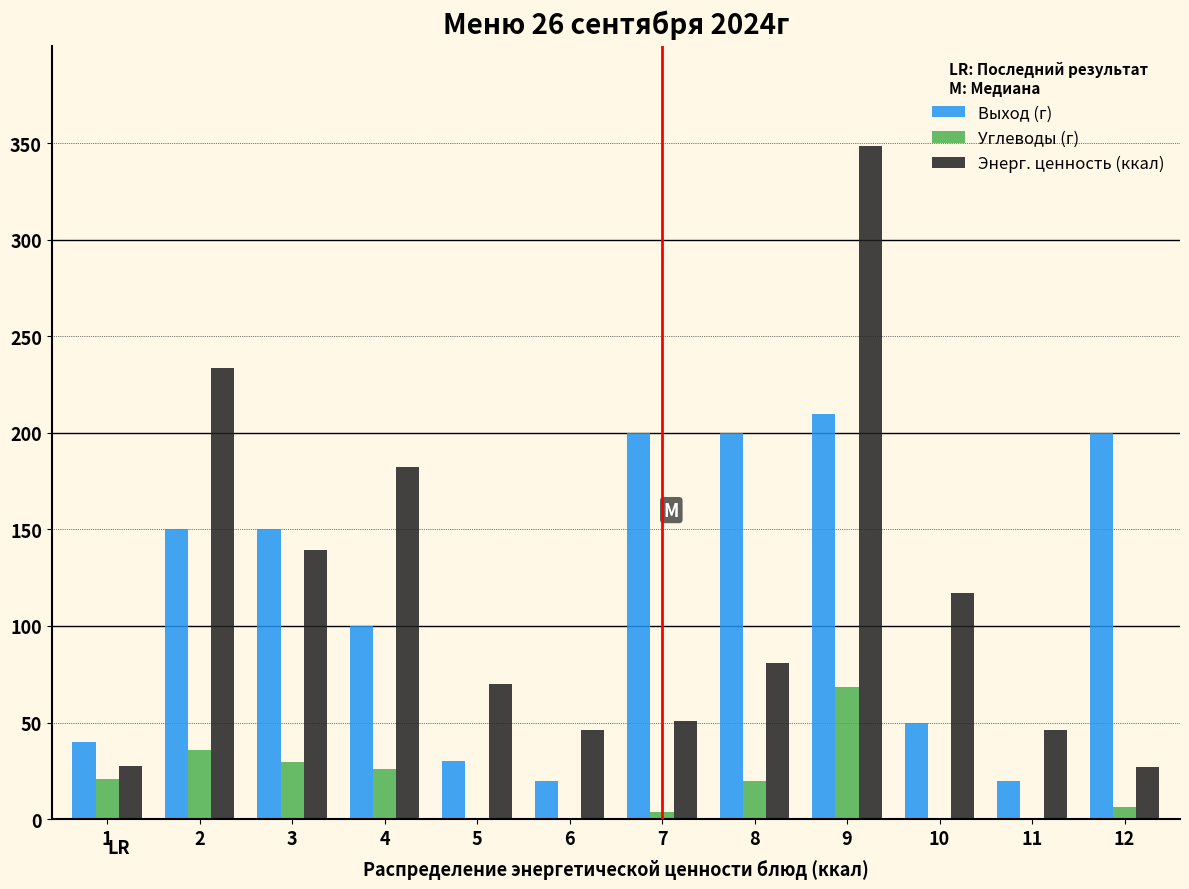

What is the sum of all Углеводы (г) values?

212.8